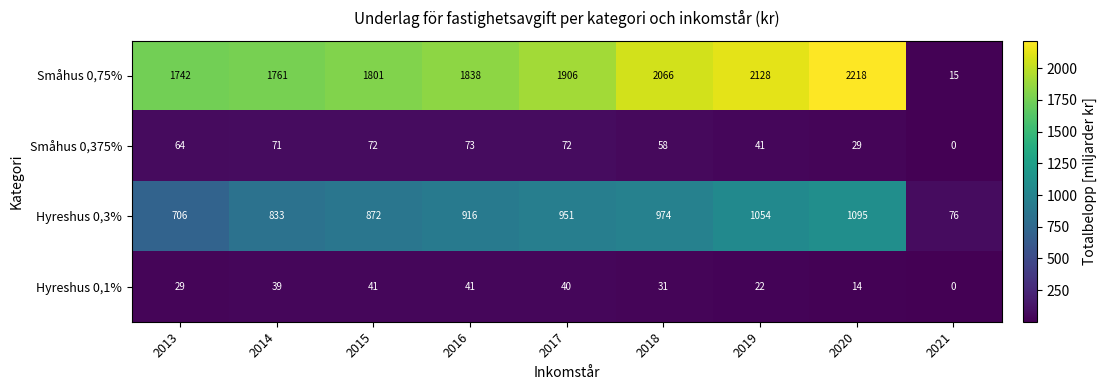

What is the average value of the Hyreshus 0,1% series?

29